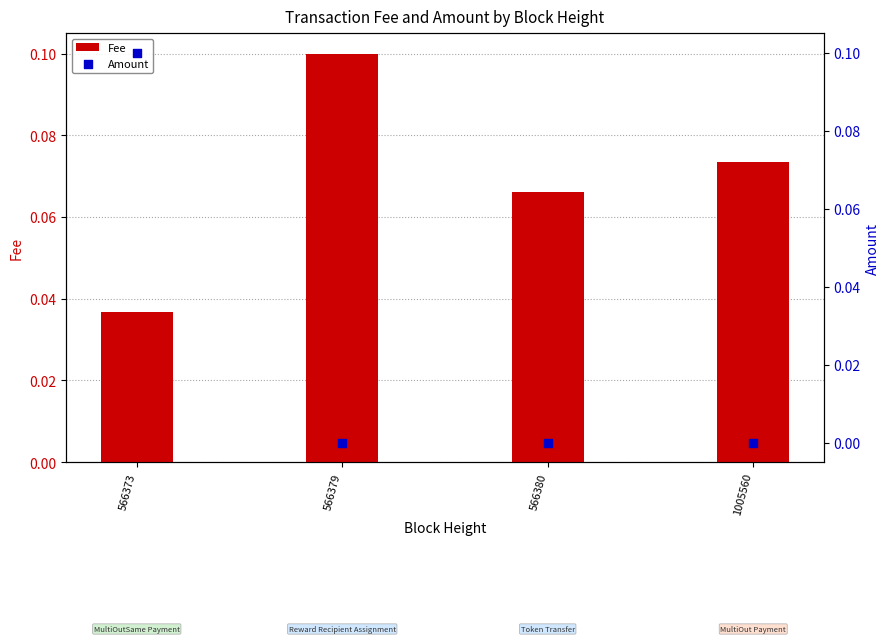

Which series reaches the minimum Y coordinate?

Amount